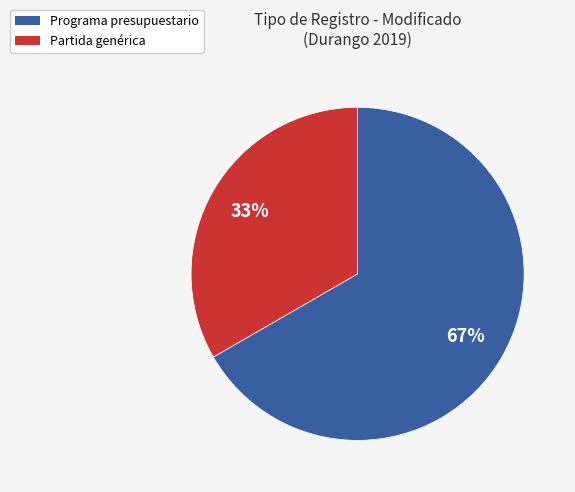

Count the number of slices in the pie.

2